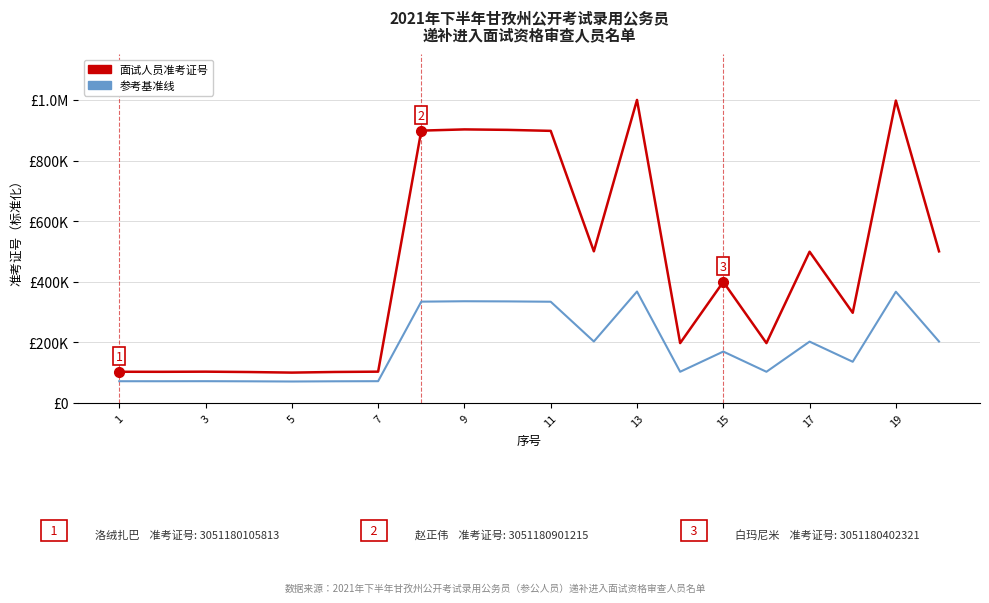

At how many categories does at least one series exceed 140759?

13